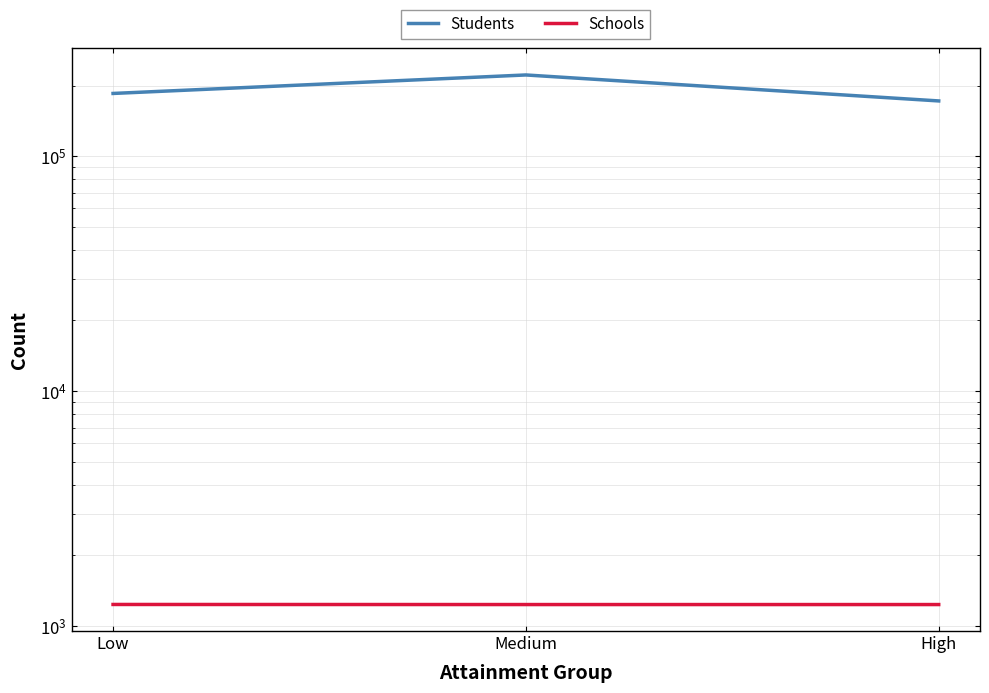

What position from the right is Medium?

2